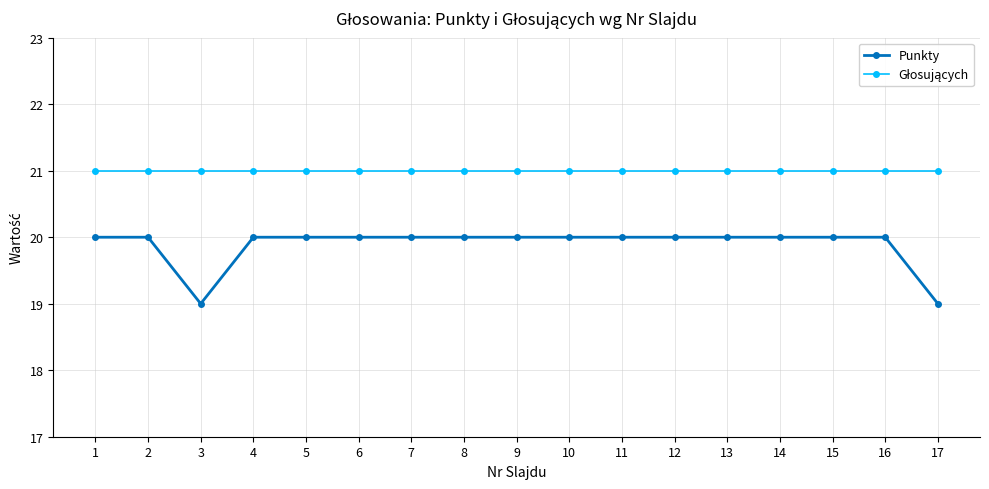

What is the greatest value displayed?

21